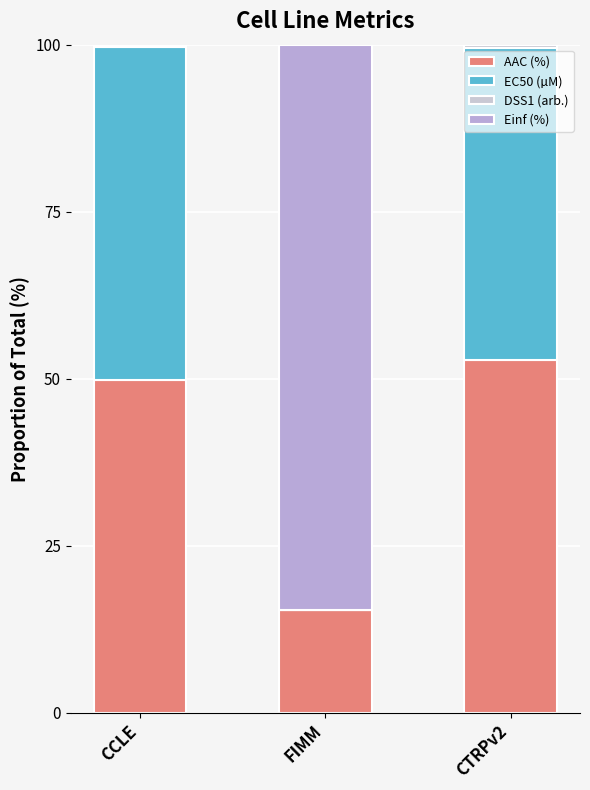

At how many categories does at least one series exceed 10?

3